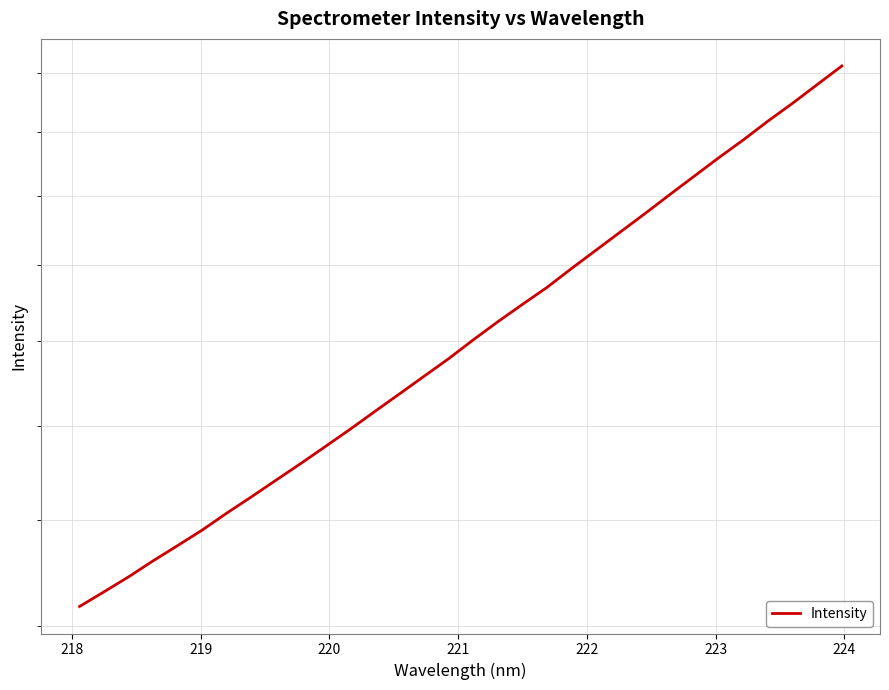

How many data points are less than 2004?

16